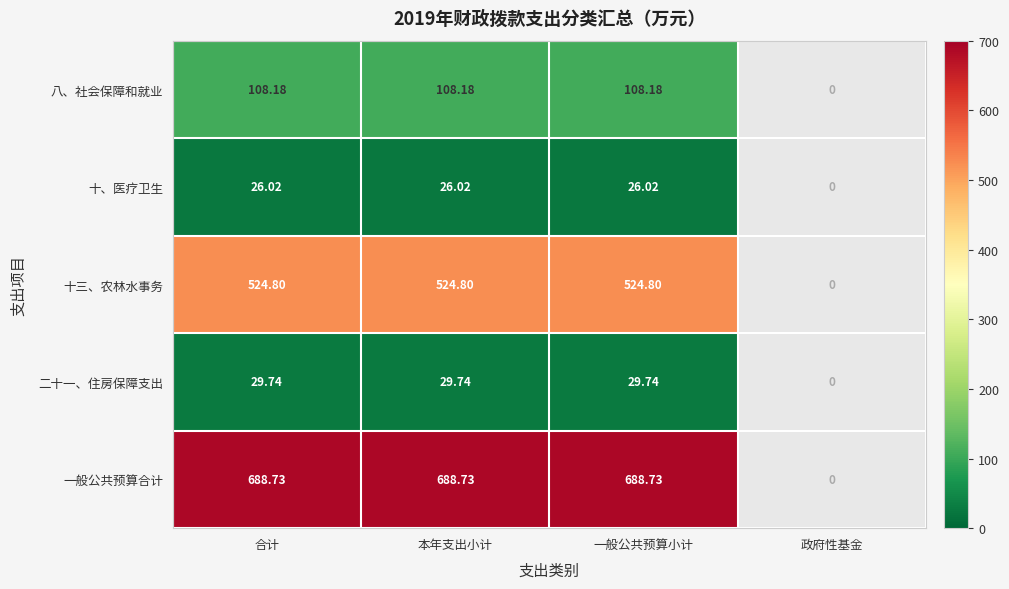

The value of 二十一、住房保障支出 at 一般公共预算小计 is 29.7. True or false?

True